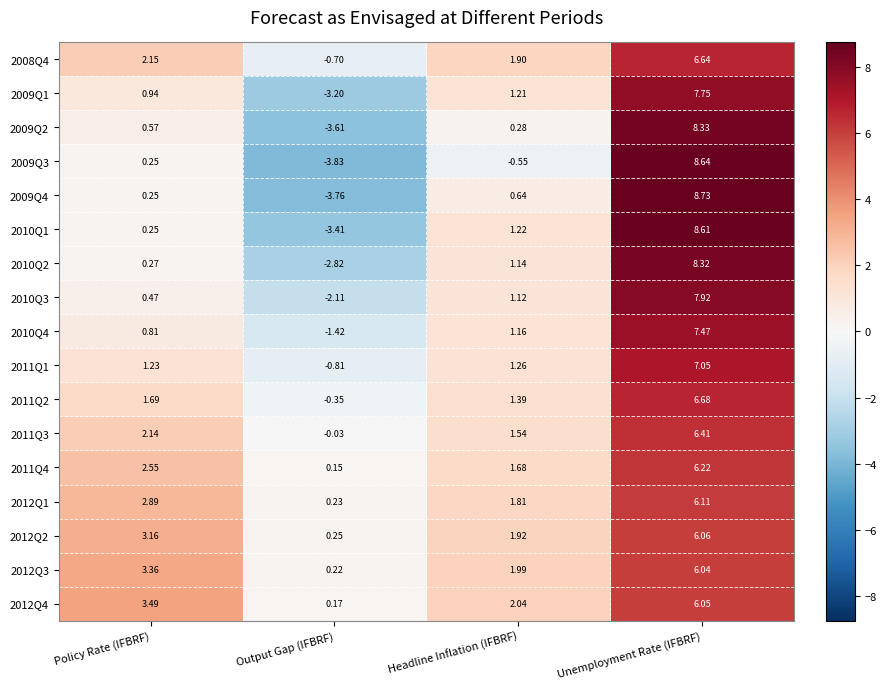

At which label does 2009Q1 reach its minimum?

Output Gap (IFBRF)